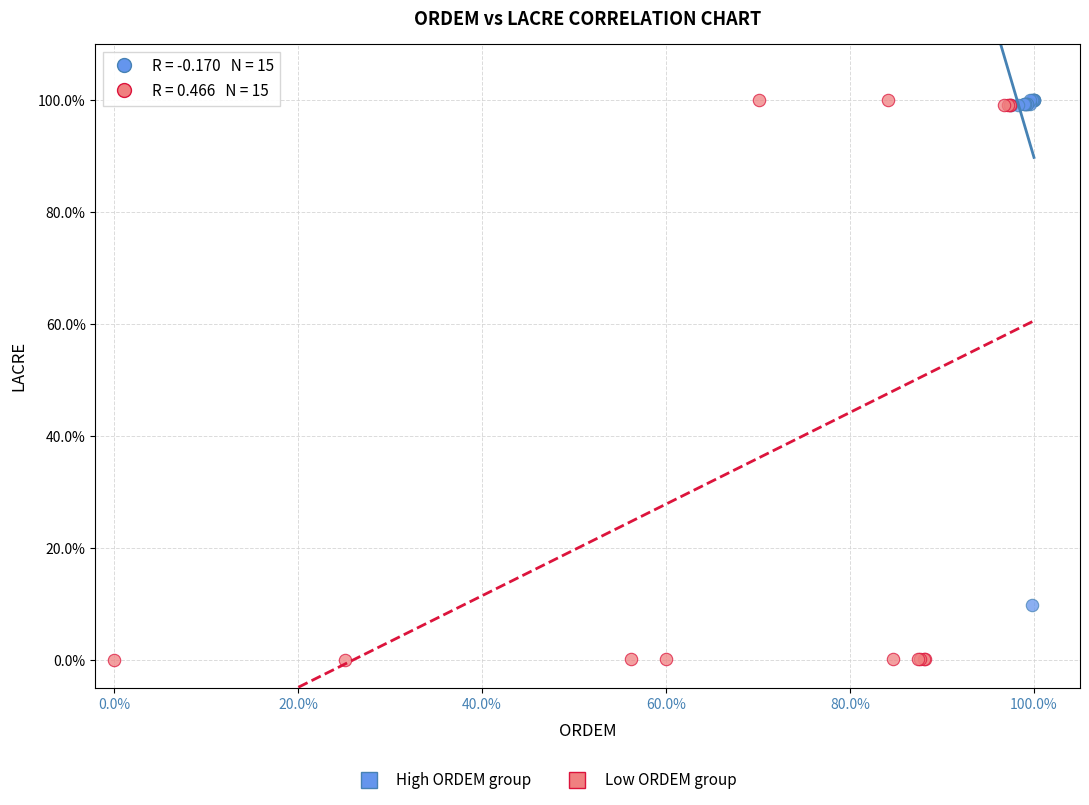

Which series has the largest Y range (max minus min)?

Low ORDEM group